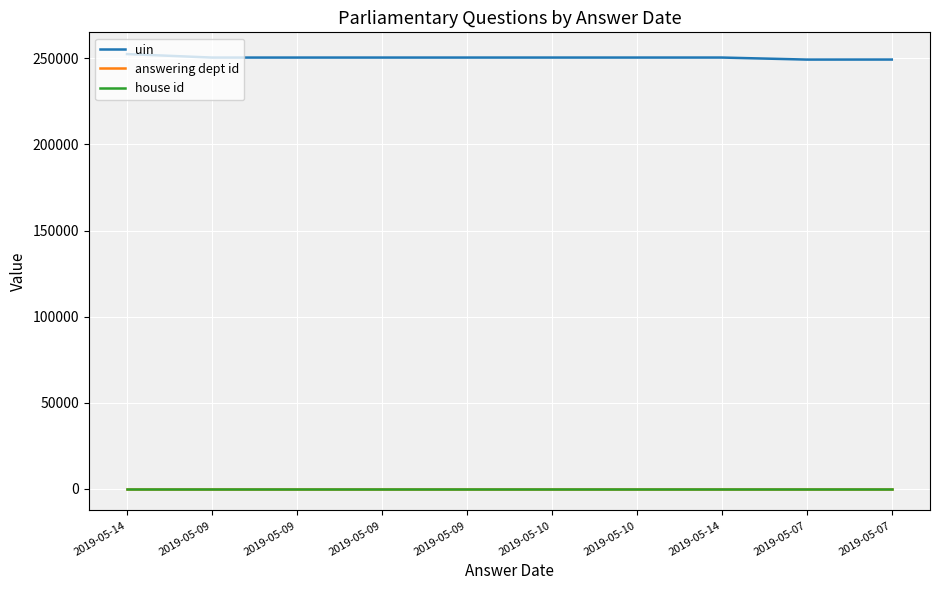

The value of uin at 2019-05-09 is 112982. True or false?

False